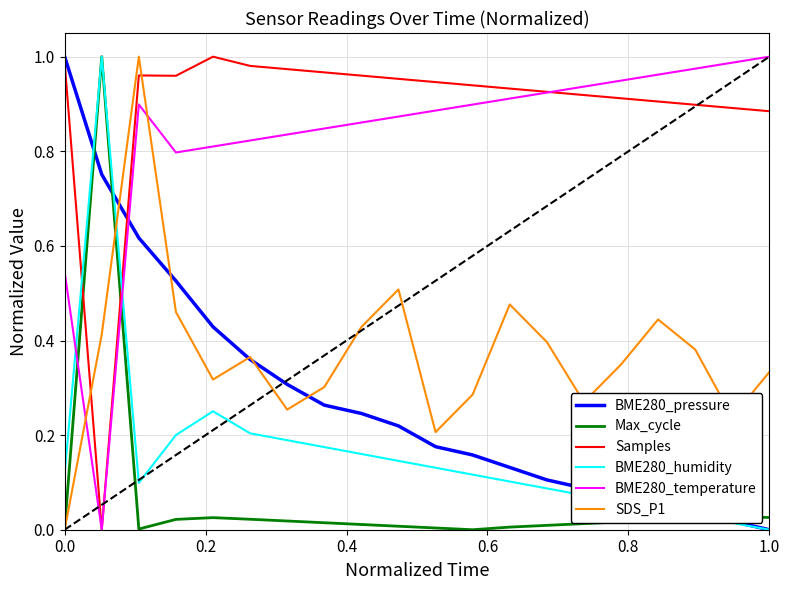

How many times do BME280_temperature and BME280_pressure cross each other?

1